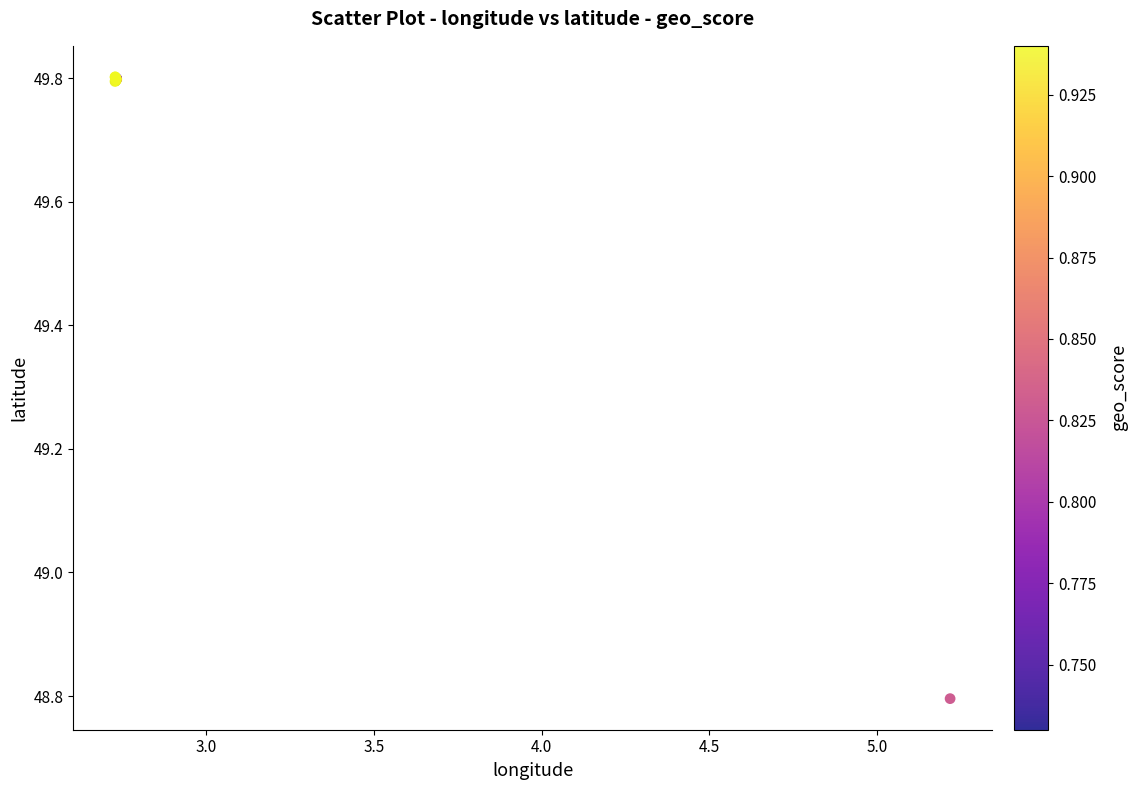

What Y value in the scatter plot is closest to 49?

48.8